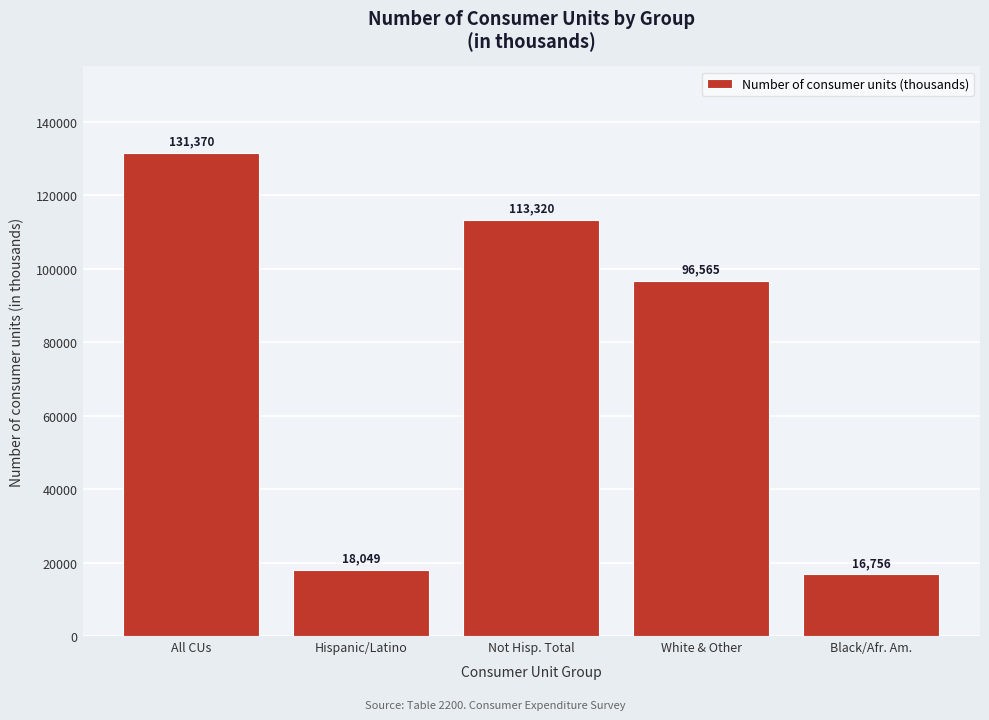

Reading right to left, transcribe all the data shown in this chart.

16756	96565	113320	18049	131370